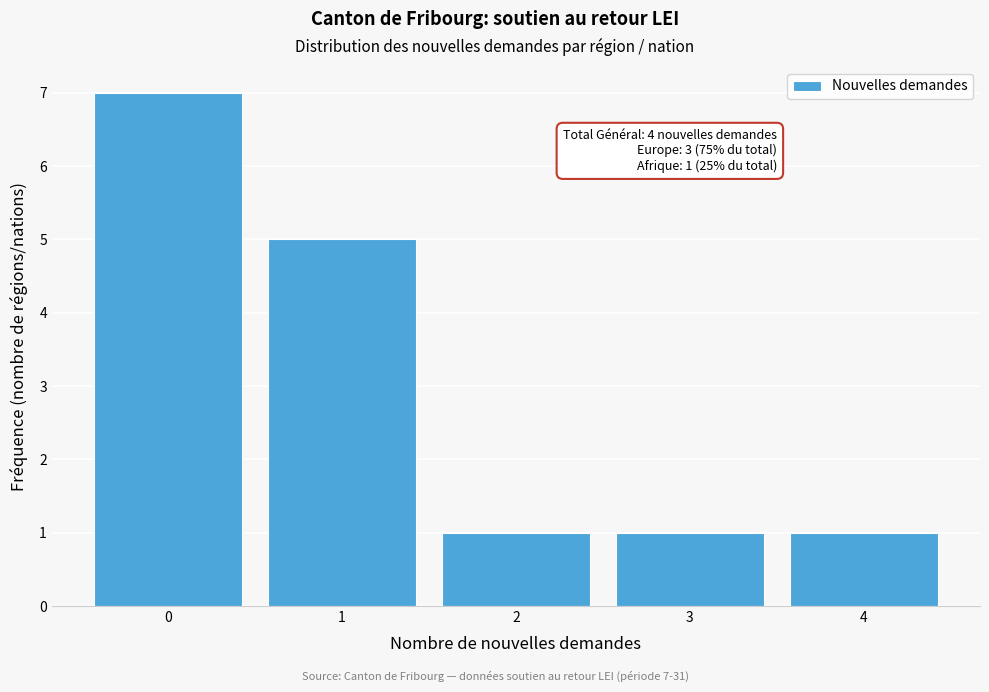

Which range on the x-axis has the tallest bar?

-0.5 to 0.5